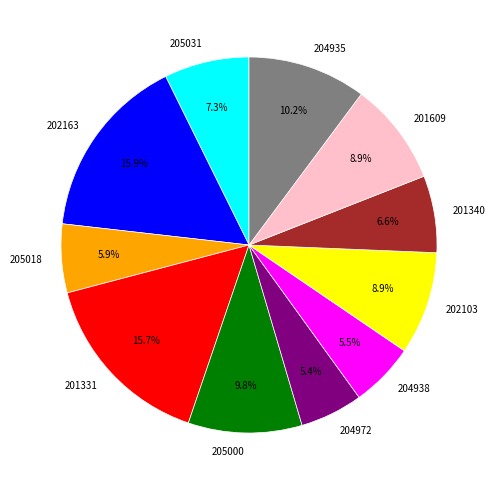

To the nearest percent, what is the difference between the 201609 and 204938 slice percentages?

3%